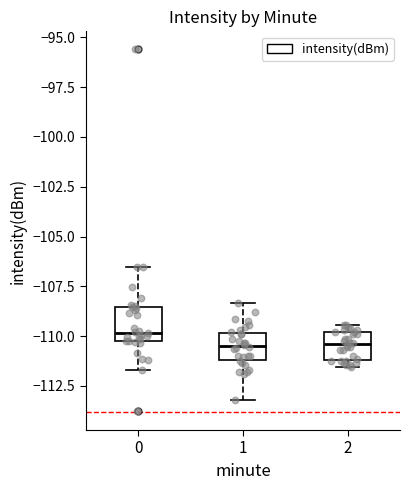

Which box has the highest median line?

0